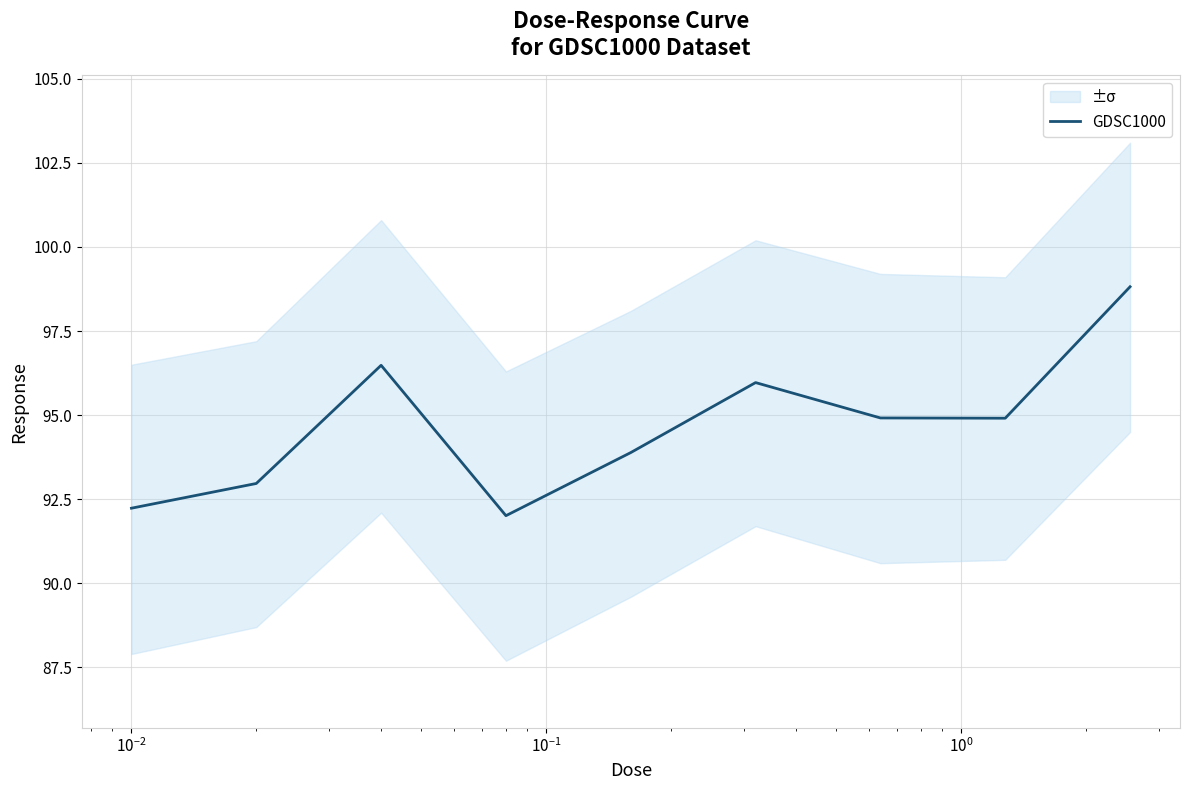

What is the highest value of the GDSC1000 series?

98.8